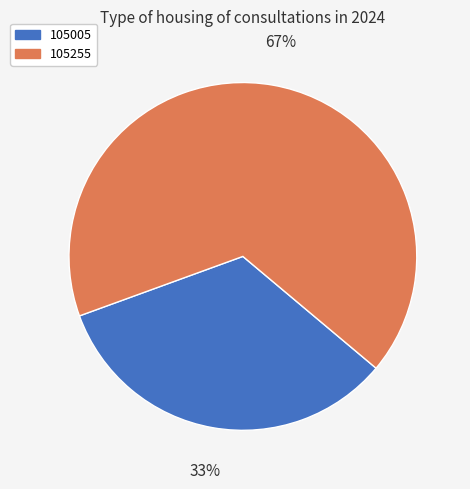

What percentage is the 105255 slice, to the nearest percent?

67%